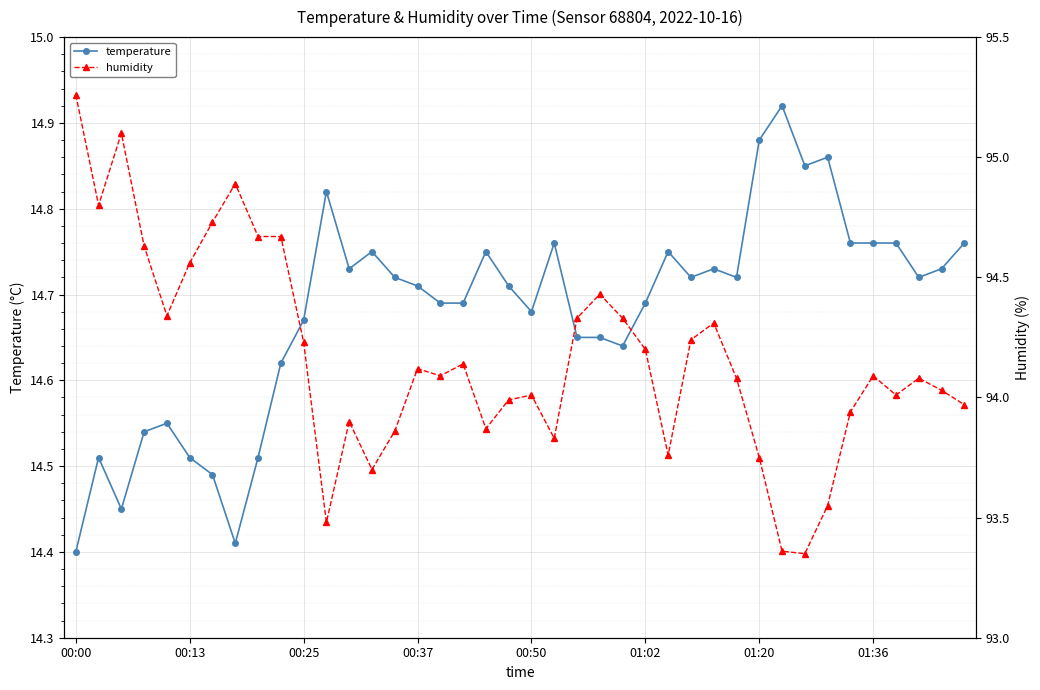

How many lines are shown in the chart?

2